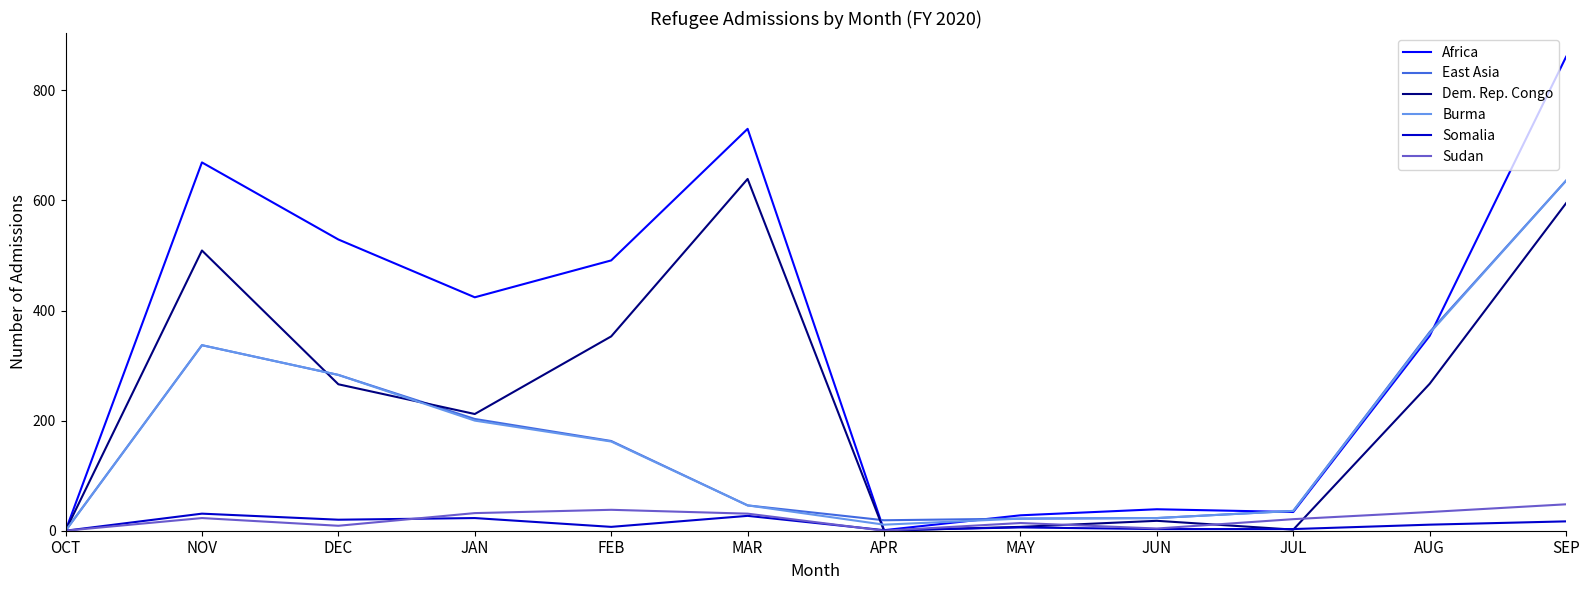

Where does the East Asia series first go above 163?

NOV